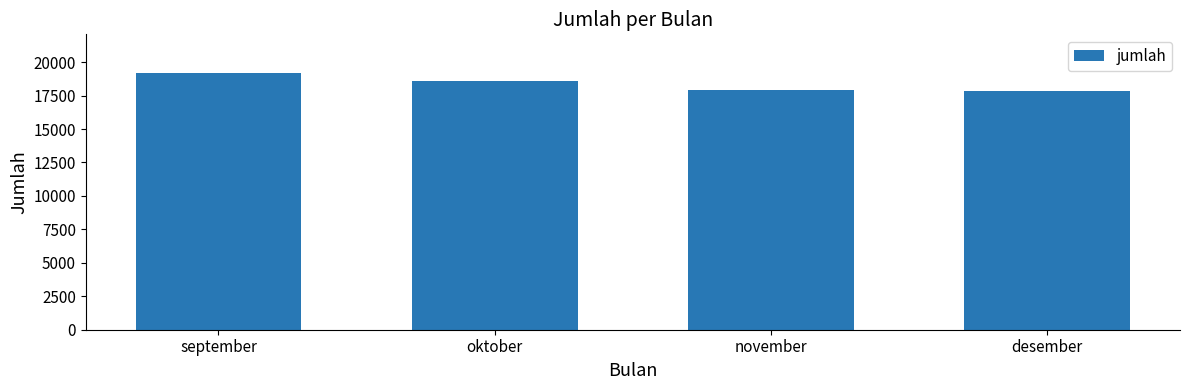

What is the change in value from september to november?

-1313